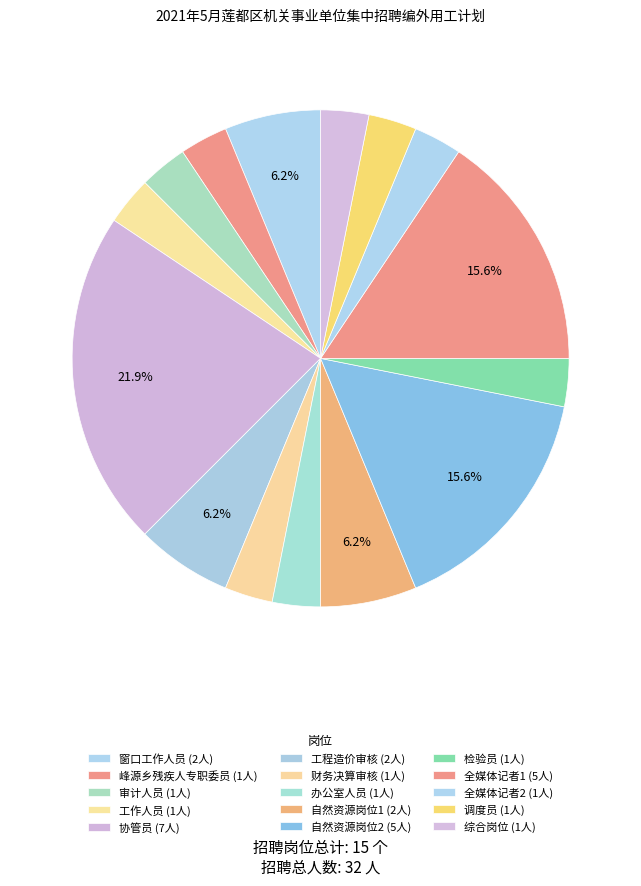

What is the change in value from 工作人员 to 协管员?

+6